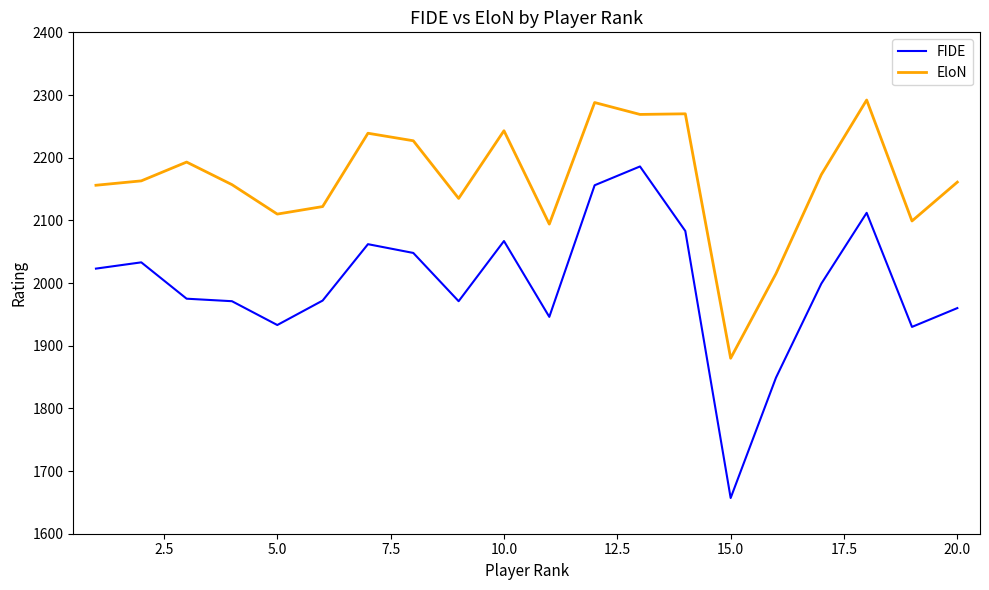

Which series has the widest spread of values?

FIDE